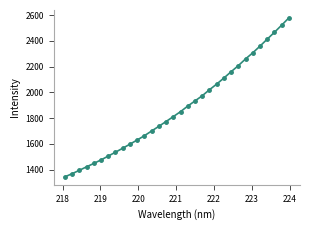

What is the maximum value shown in the chart?

2579.1